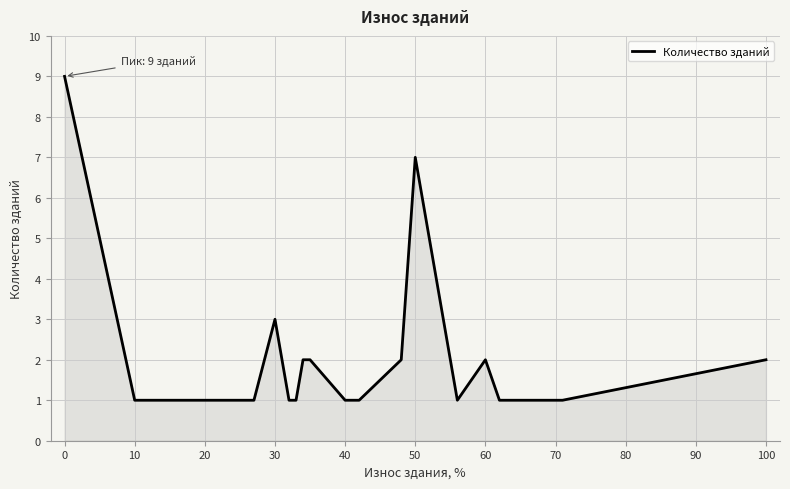

What is the greatest value displayed?

9